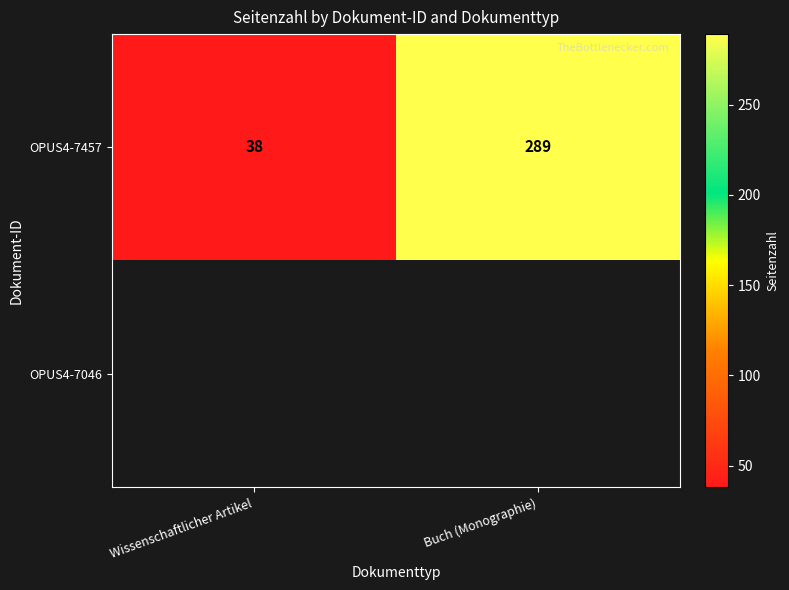

What is the smallest value displayed?

38.0